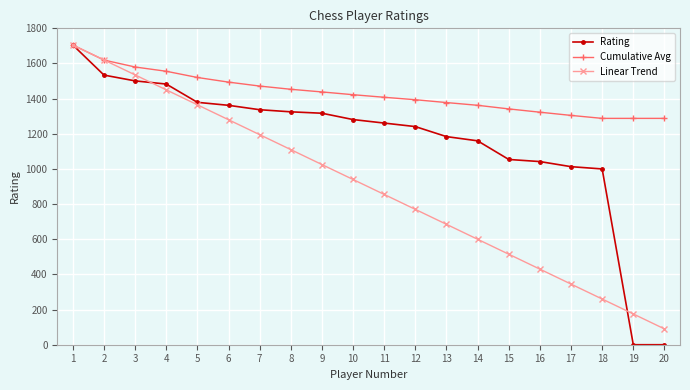

Is it true that Cumulative Avg equals 2533.5 at 6?

False